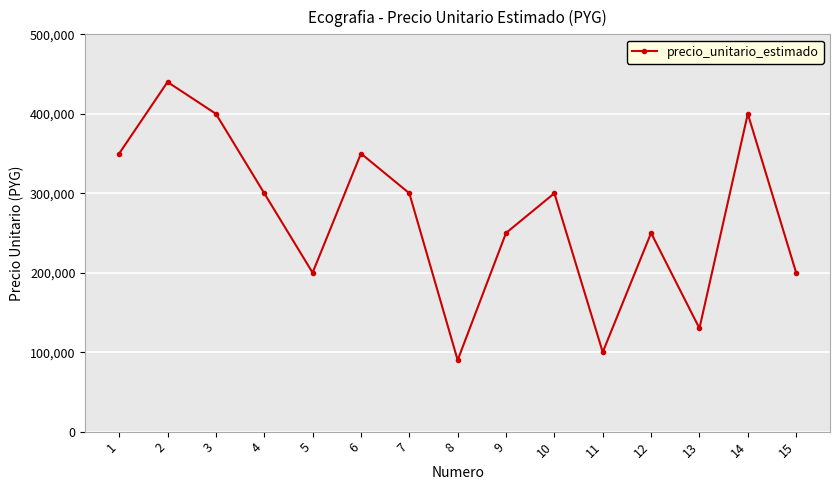

How many categories are shown in the chart?

15